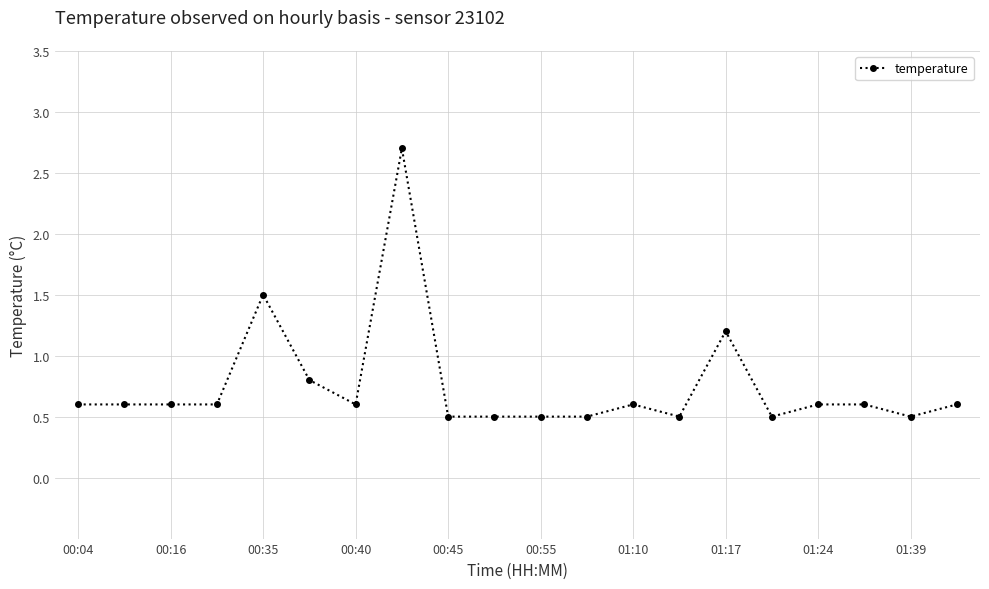

Reading left to right, extract all data points from this chart.

0.6	0.6	0.6	0.6	1.5	0.8	0.6	2.7	0.5	0.5	0.5	0.5	0.6	0.5	1.2	0.5	0.6	0.6	0.5	0.6